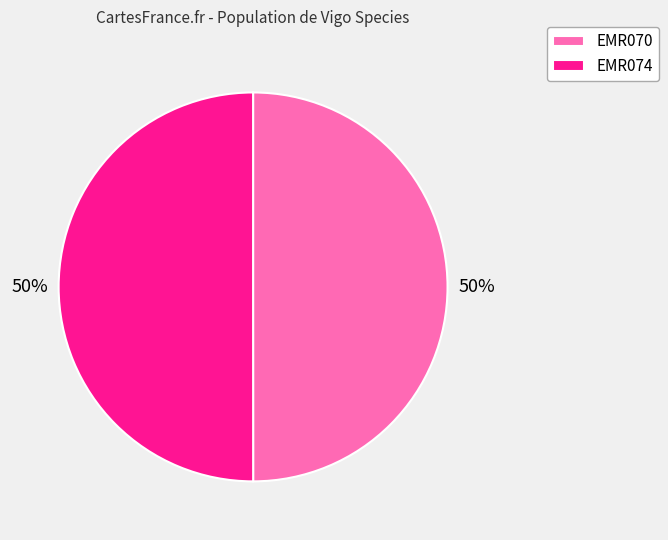

Combined, do EMR070 and EMR074 account for over 50%?

Yes